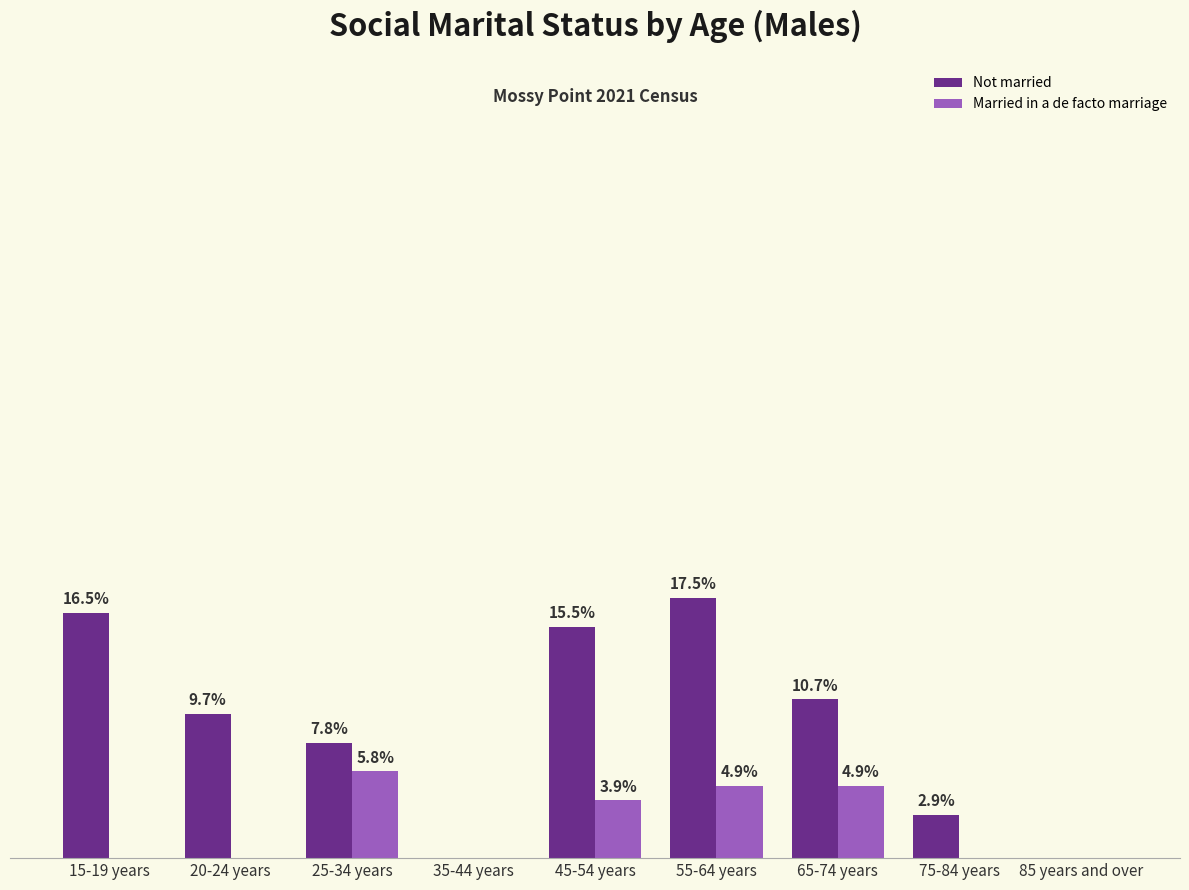

Are the bars horizontal?

No